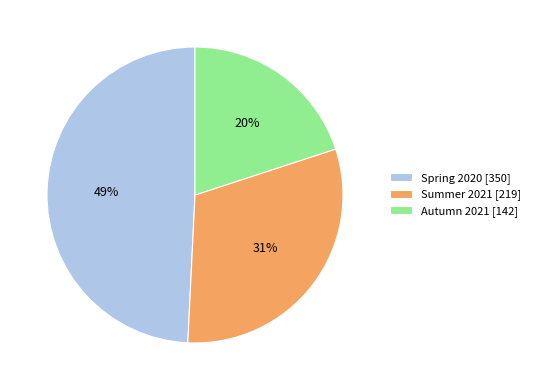

How many slices are in this pie chart?

3